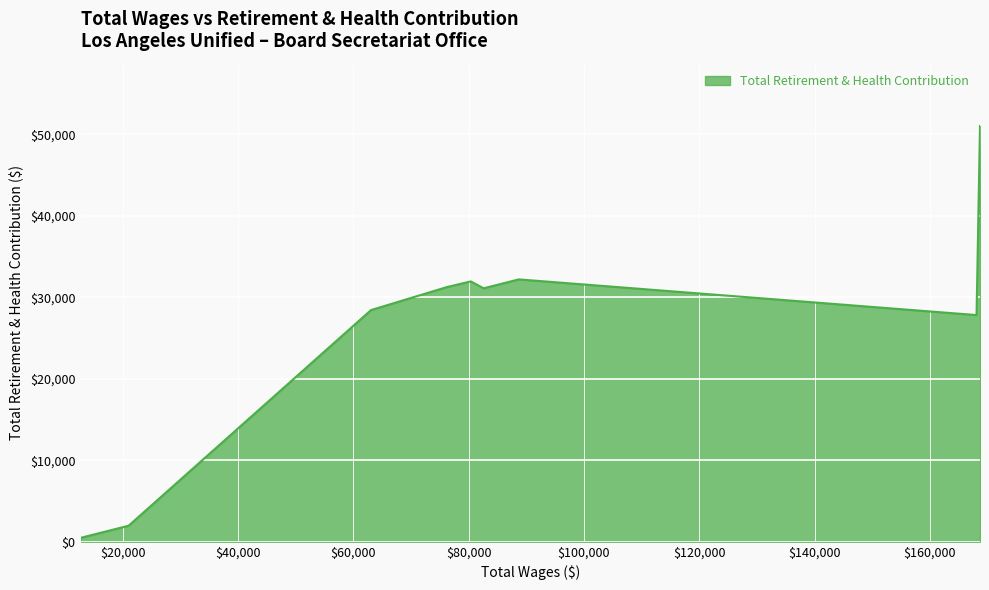

Which label corresponds to the smallest value in the chart?

12704.0